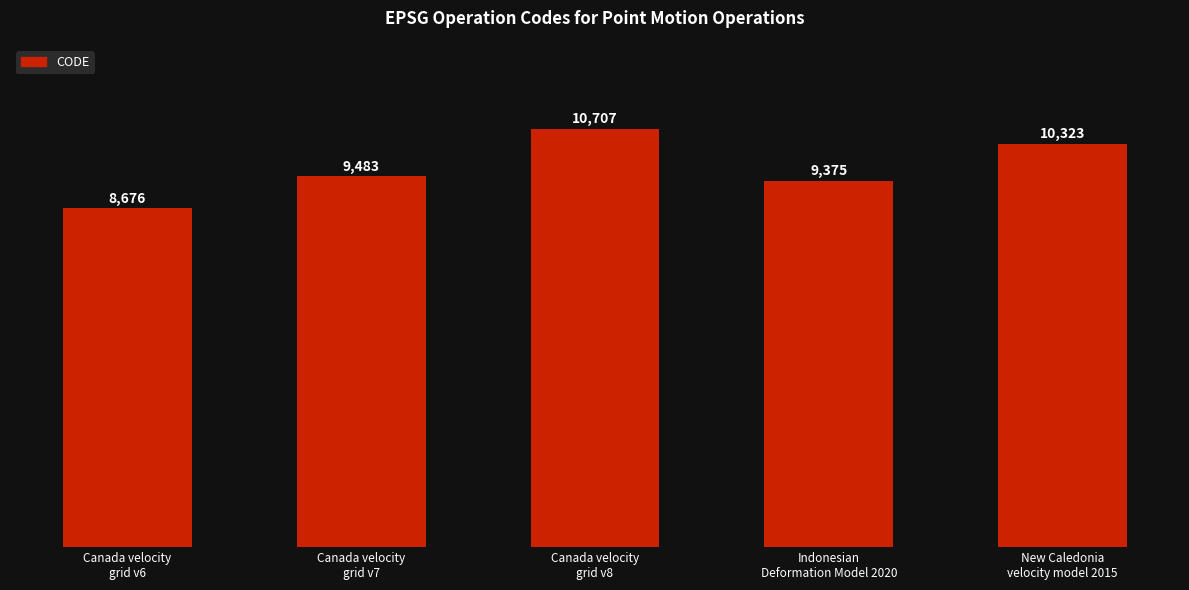

List the labels in order of value, largest first.

Canada velocity
grid v8, New Caledonia
velocity model 2015, Canada velocity
grid v7, Indonesian
Deformation Model 2020, Canada velocity
grid v6